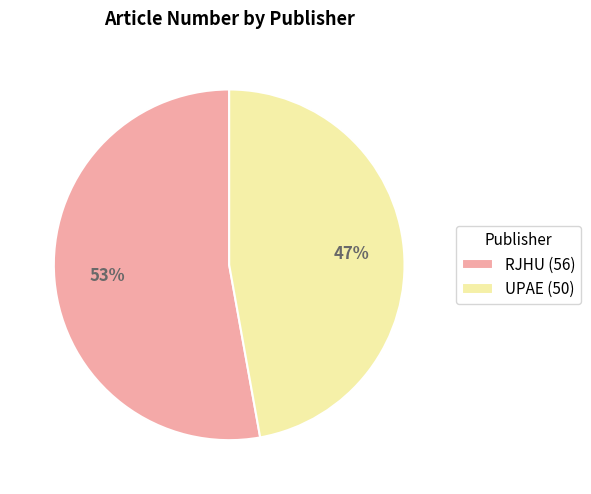

To the nearest percent, what is the average slice percentage?

50%